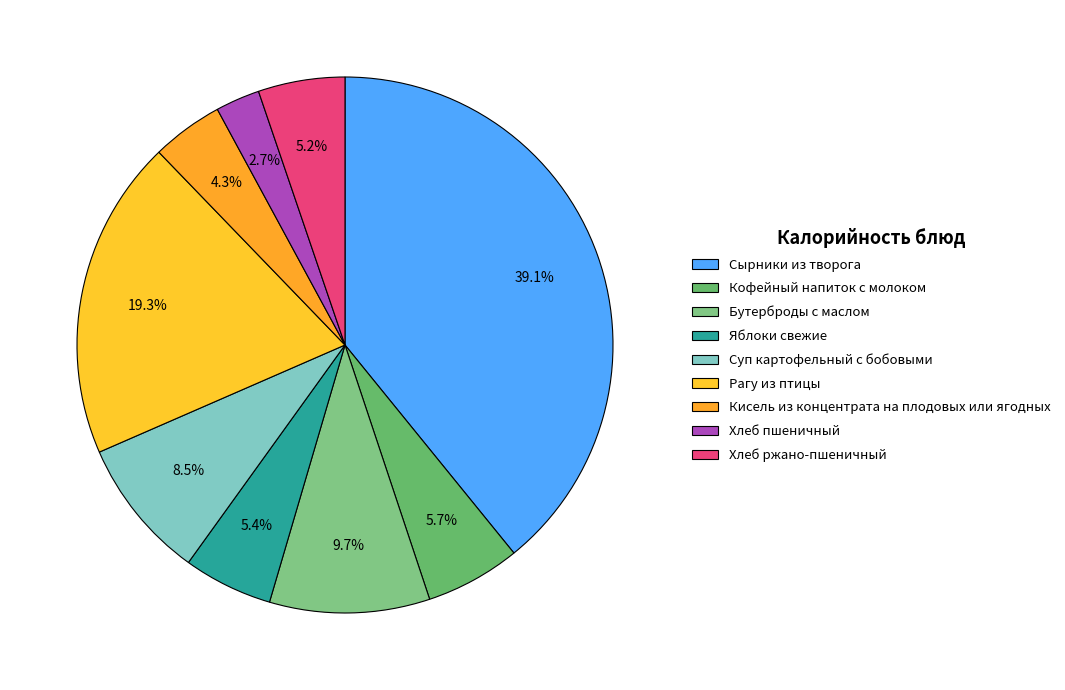

Which category has the biggest portion of the pie?

Сырники из творога